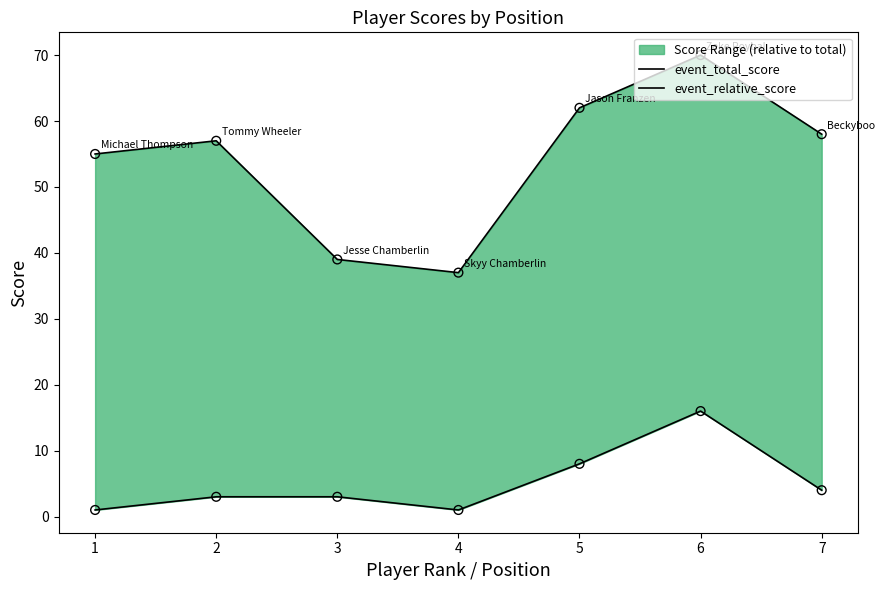

At how many categories does at least one series exceed 66?

1